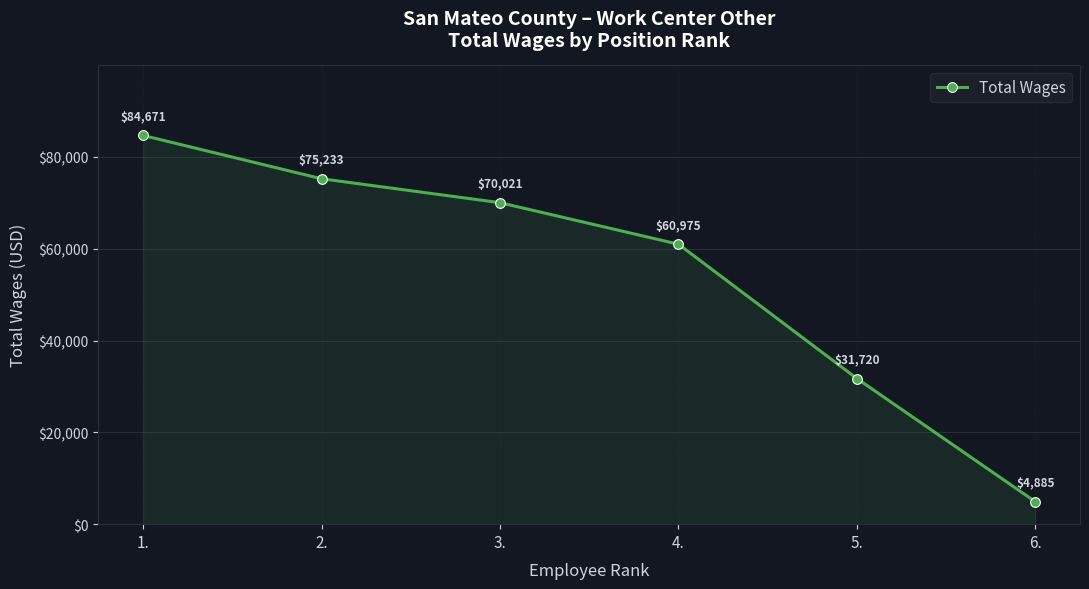

Does the chart have visible grid lines?

Yes